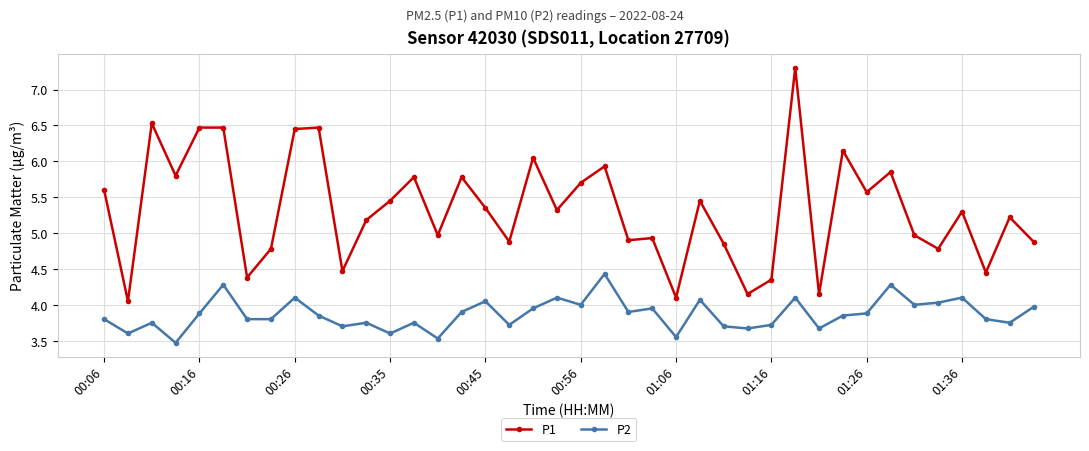

In P2, how many points are higher than both neighbors (excluding endpoints)?

13